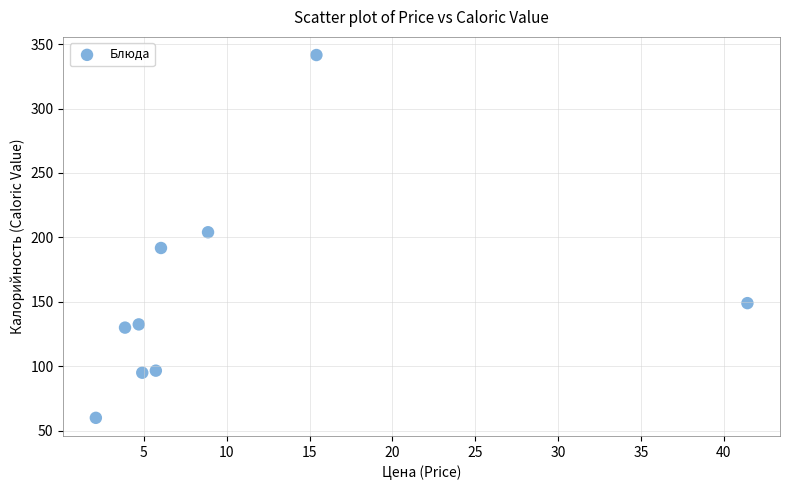

What Y value in the scatter plot is closest to 200?

204.0